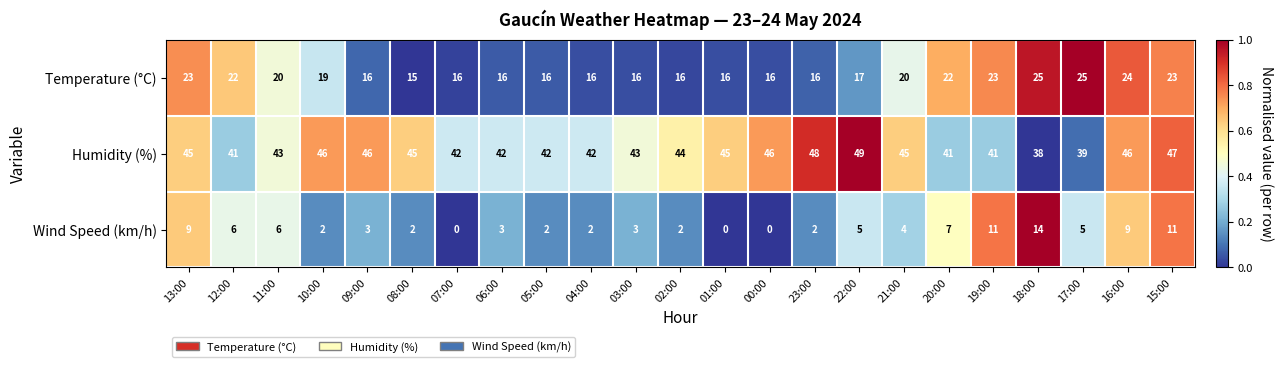

How many categories are shown in the chart?

23